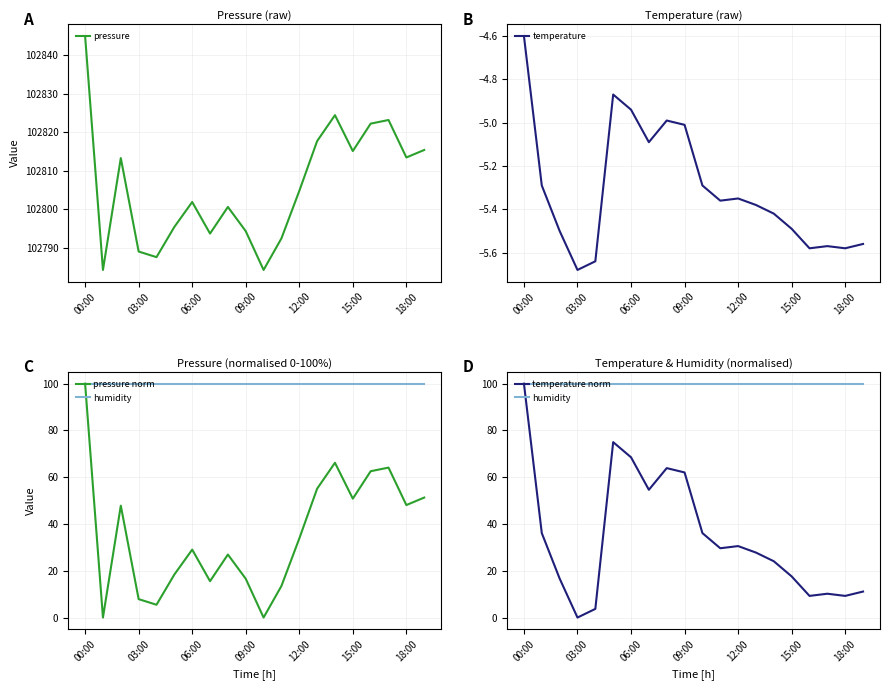

What is the difference between the temperature values at 03:00 and 15:00?

0.2